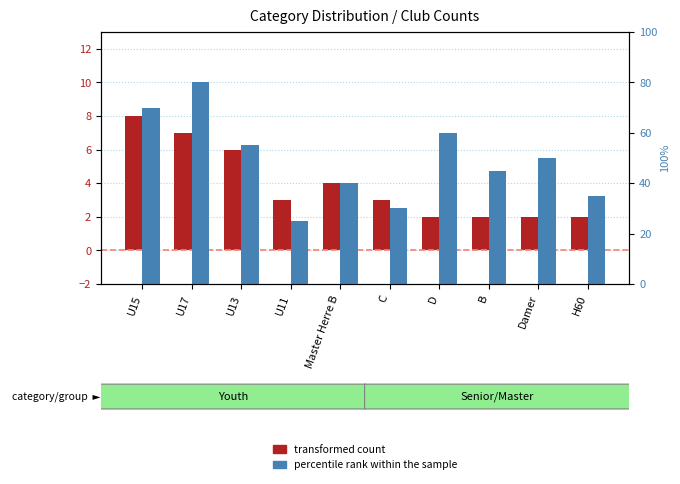

How many data points in transformed count are above 3?

4